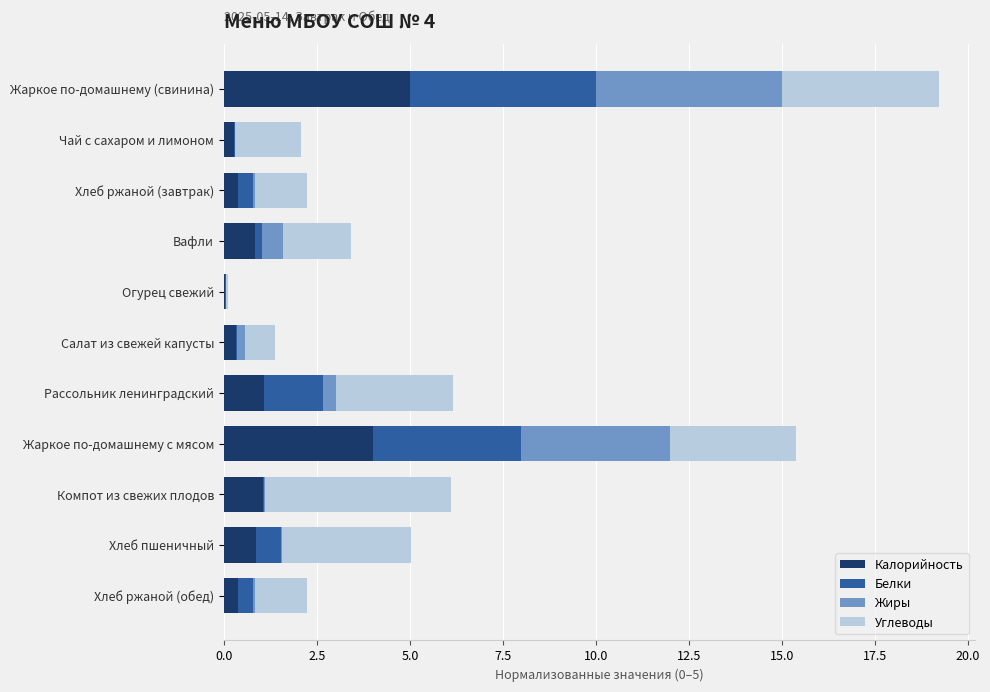

Is it true that Калорийность equals 4.0 at Жаркое по-домашнему с мясом?

True